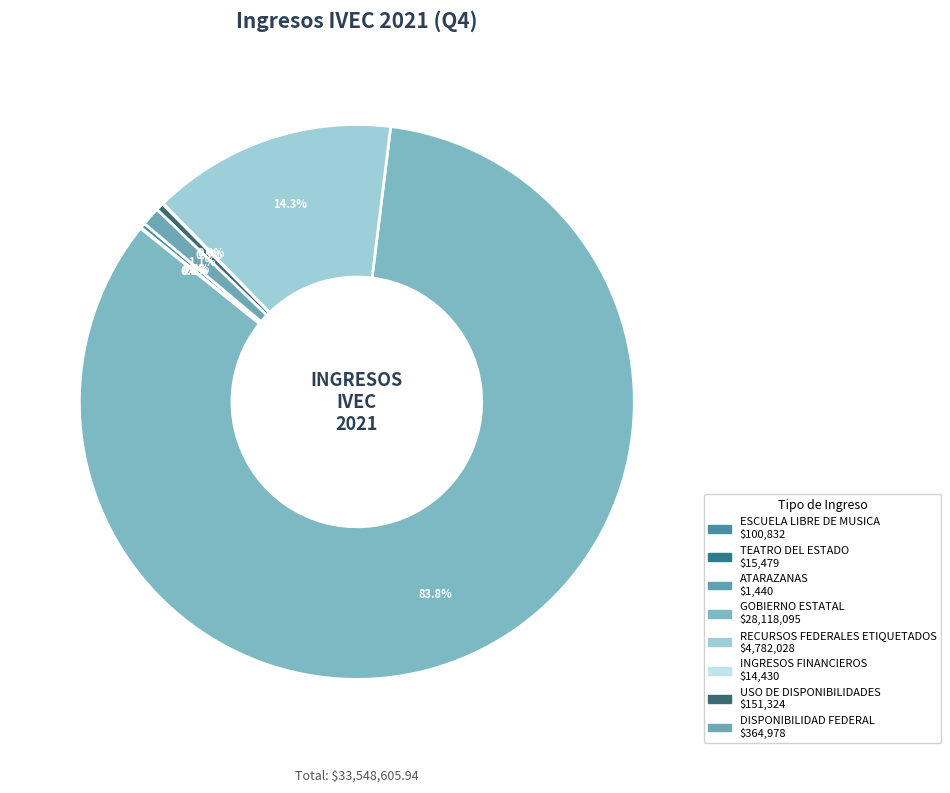

Which has a higher value, USO DE DISPONIBILIDADES or GOBIERNO ESTATAL?

GOBIERNO ESTATAL